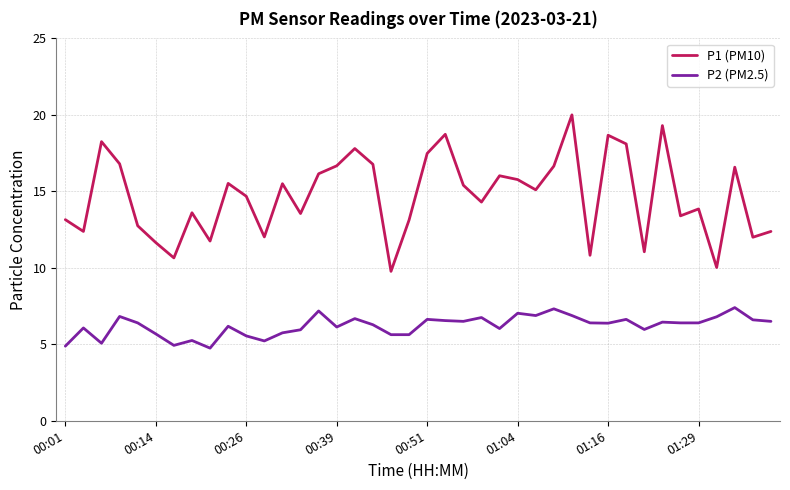

What are all the series names shown in the legend?

P1 (PM10), P2 (PM2.5)